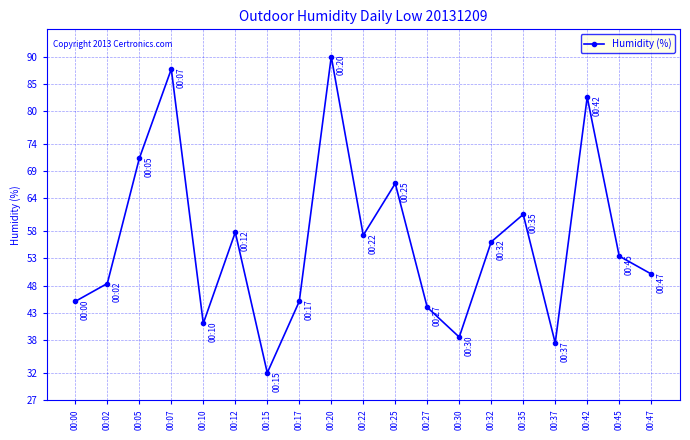

Reading left to right, what are all the values shown in this chart?

00:00=45.1	00:02=48.4	00:05=71.3	00:07=87.7	00:10=41.1	00:12=57.8	00:15=32.0	00:17=45.1	00:20=90.0	00:22=57.2	00:25=66.7	00:27=44.0	00:30=38.6	00:32=56.0	00:35=61.1	00:37=37.5	00:42=82.6	00:45=53.4	00:47=50.1